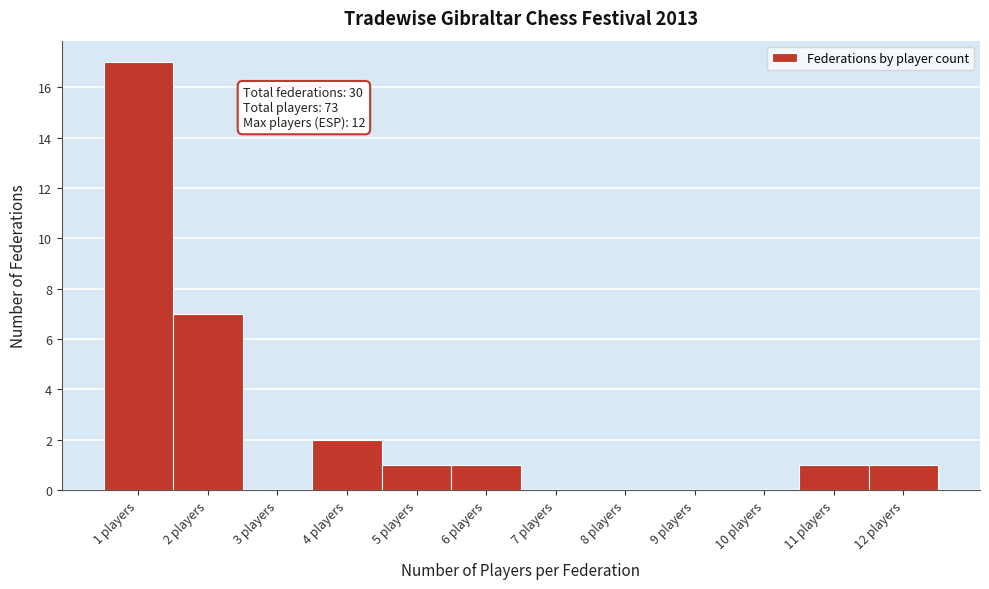

Over which range of the x-axis is the bar tallest?

0.5 to 1.5